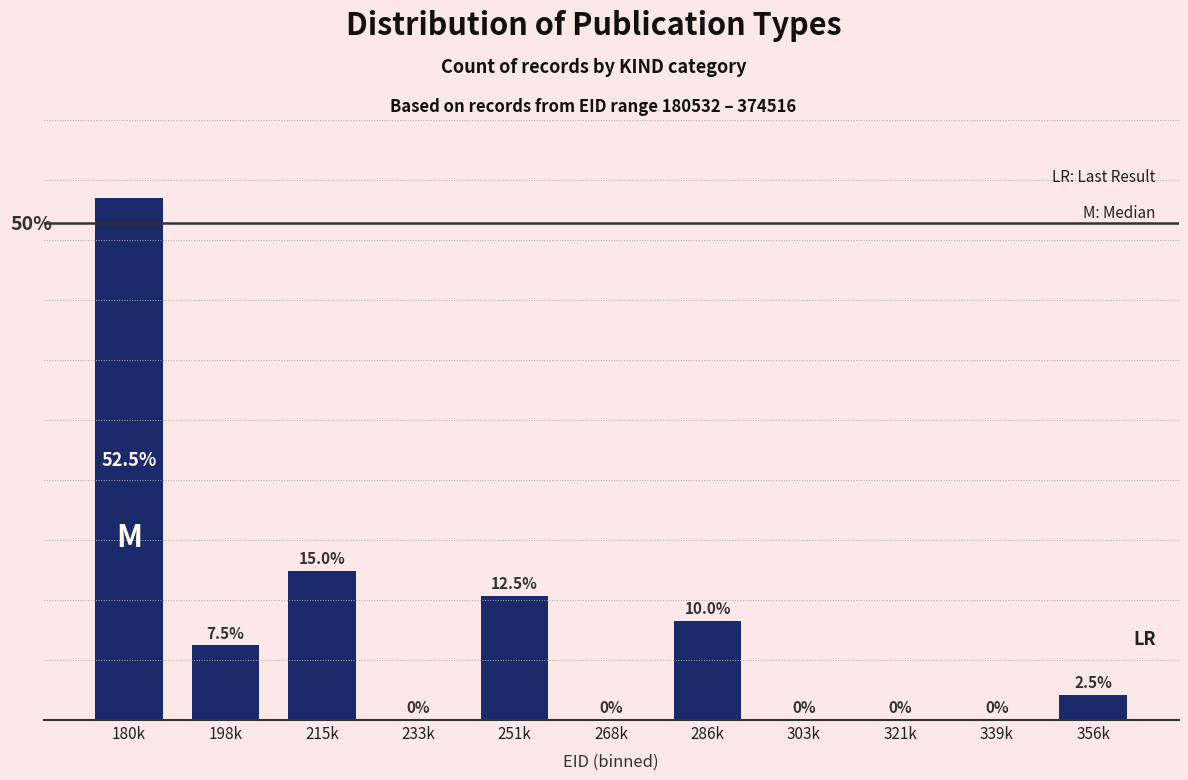

Where is the data nearest to the value 26?

215k